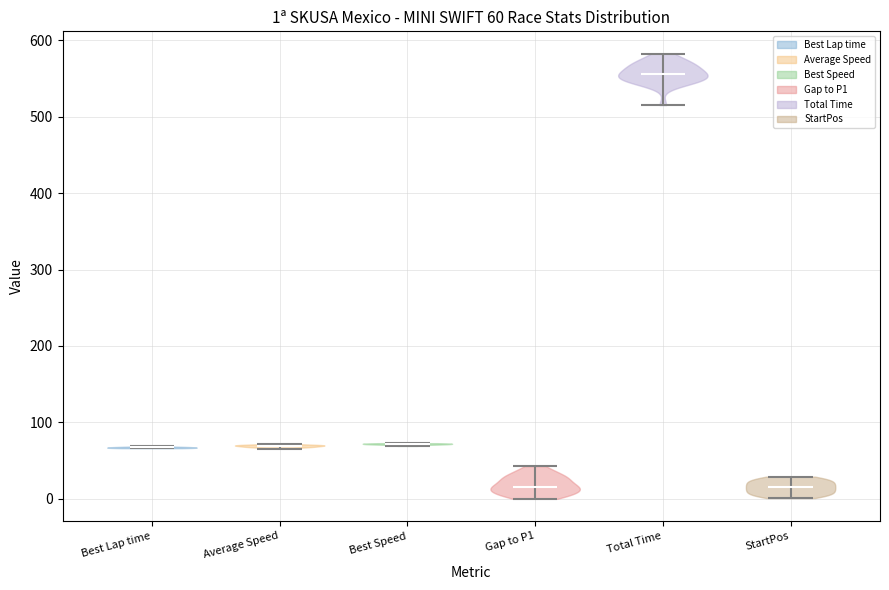

Which violin has the highest median line?

Total Time